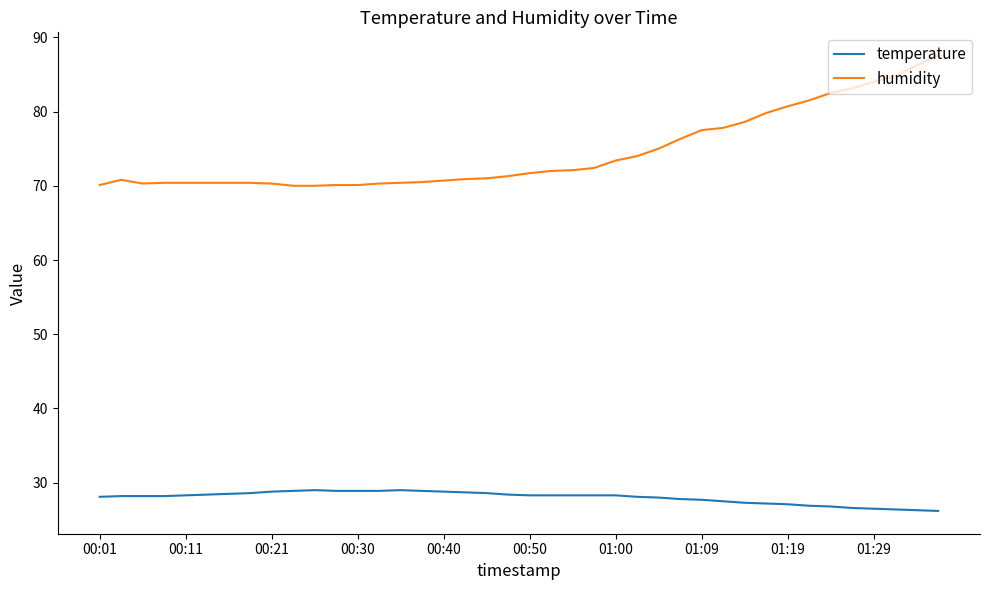

What is the difference between the maximum and minimum values in the temperature series?

2.8